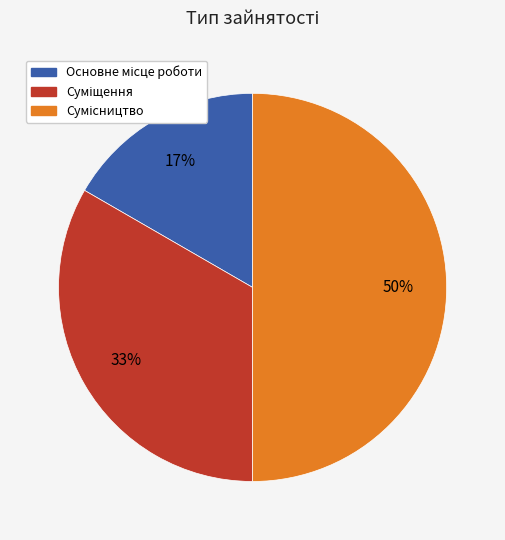

To the nearest percent, what is the average slice percentage?

33%